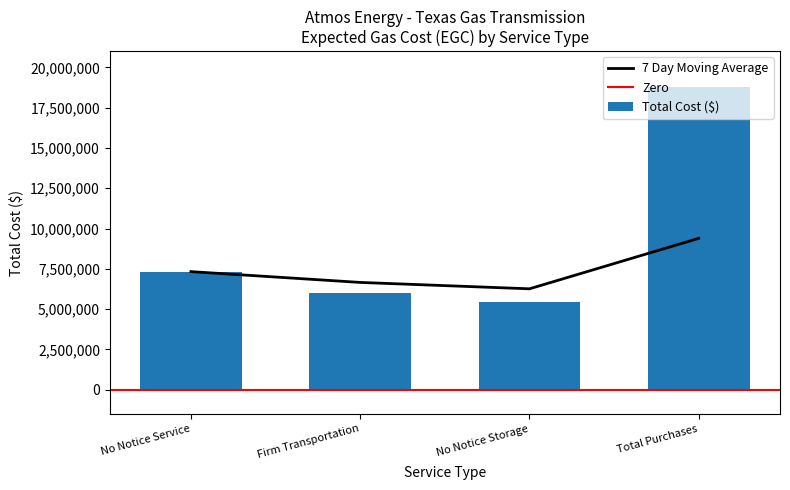

What is the ratio of the value at No Notice Storage to the value at No Notice Service?

0.7